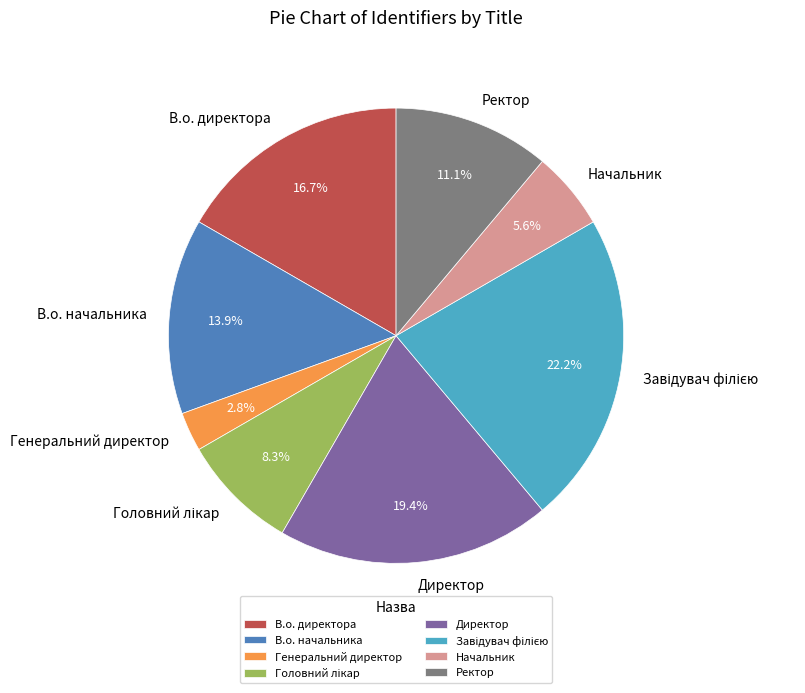

Which category has the smallest portion of the pie?

Генеральний директор